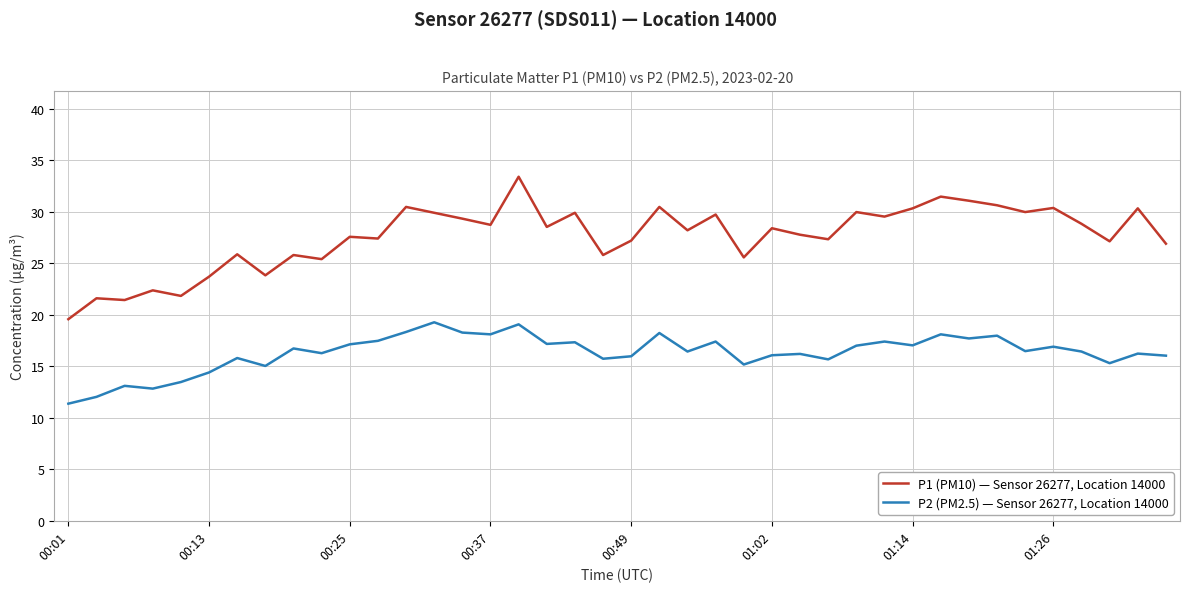

Which series has the largest total across all categories?

P1 (PM10) — Sensor 26277, Location 14000